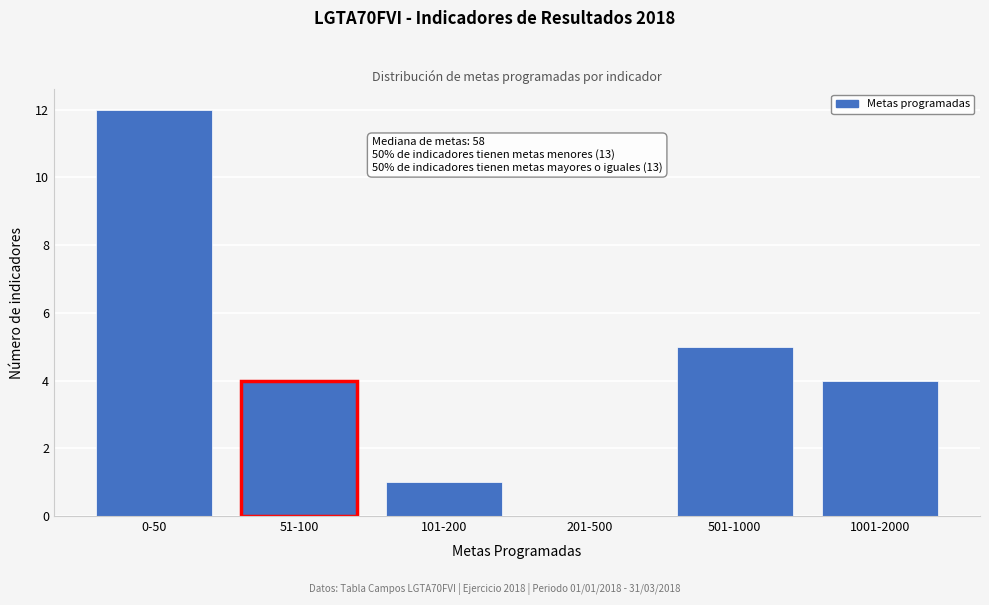

Reading left to right, extract all data points from this chart.

0-50=12	51-100=4	101-200=1	201-500=0	501-1000=5	1001-2000=4